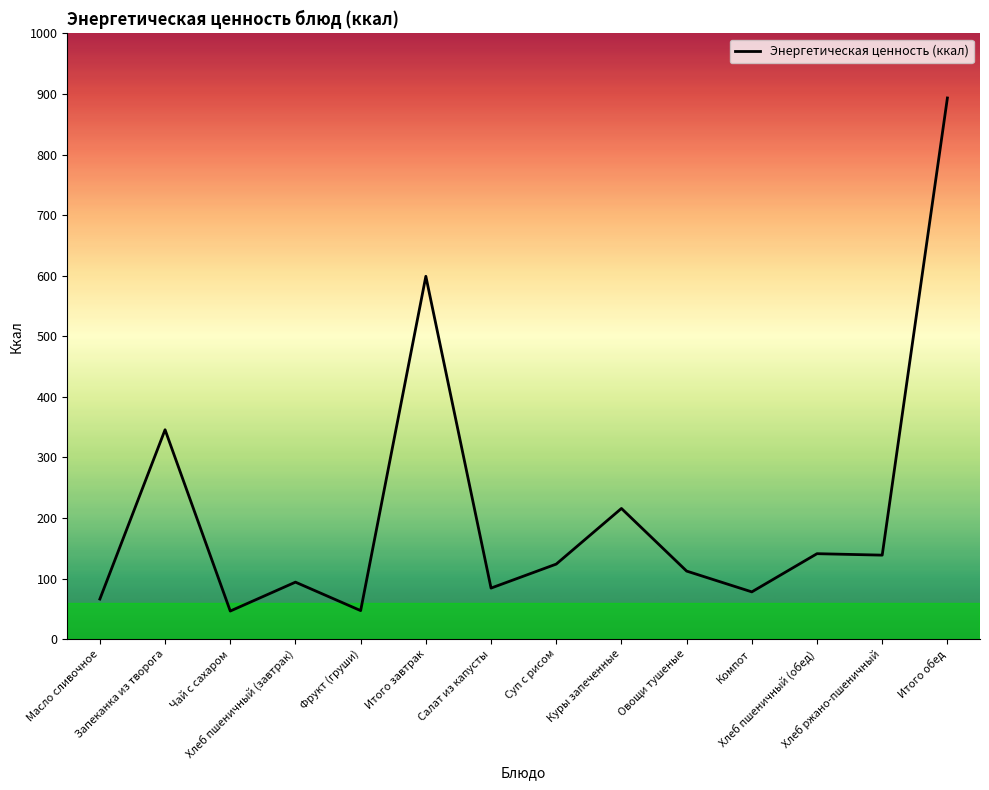

The value at Итого обед is 893.5. True or false?

True